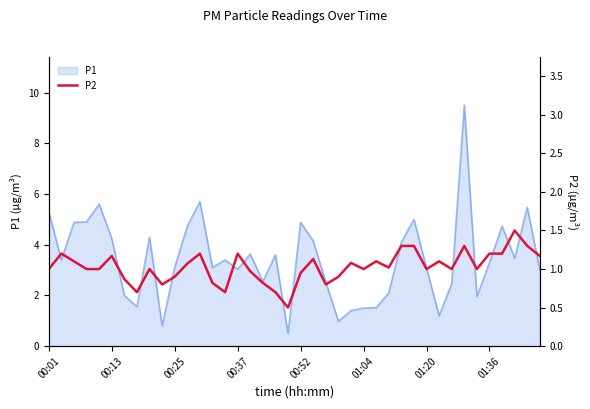

What is the minimum value for P1?

0.5